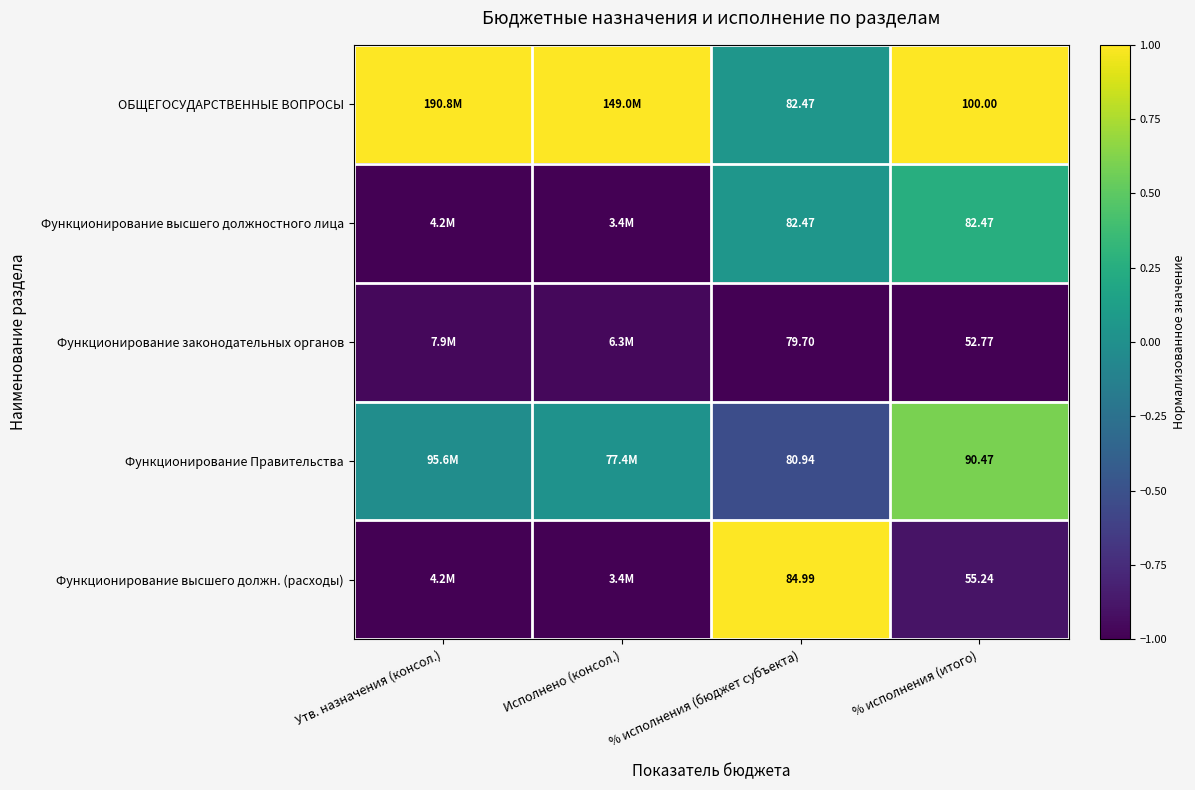

Rank the series at % исполнения (итого) from highest to lowest value.

ОБЩЕГОСУДАРСТВЕННЫЕ ВОПРОСЫ, Функционирование Правительства, Функционирование высшего должностного лица, Функционирование высшего должн. (расходы), Функционирование законодательных органов